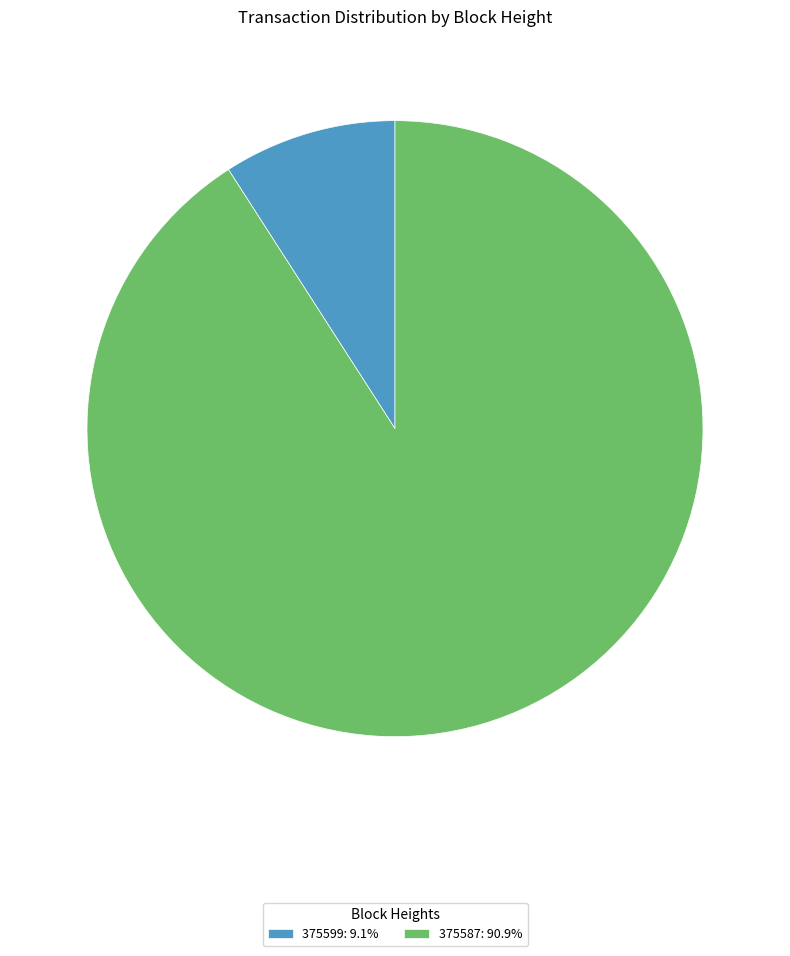

Do 375599: 9.1% and 375587: 90.9% together represent more than half of the pie?

Yes